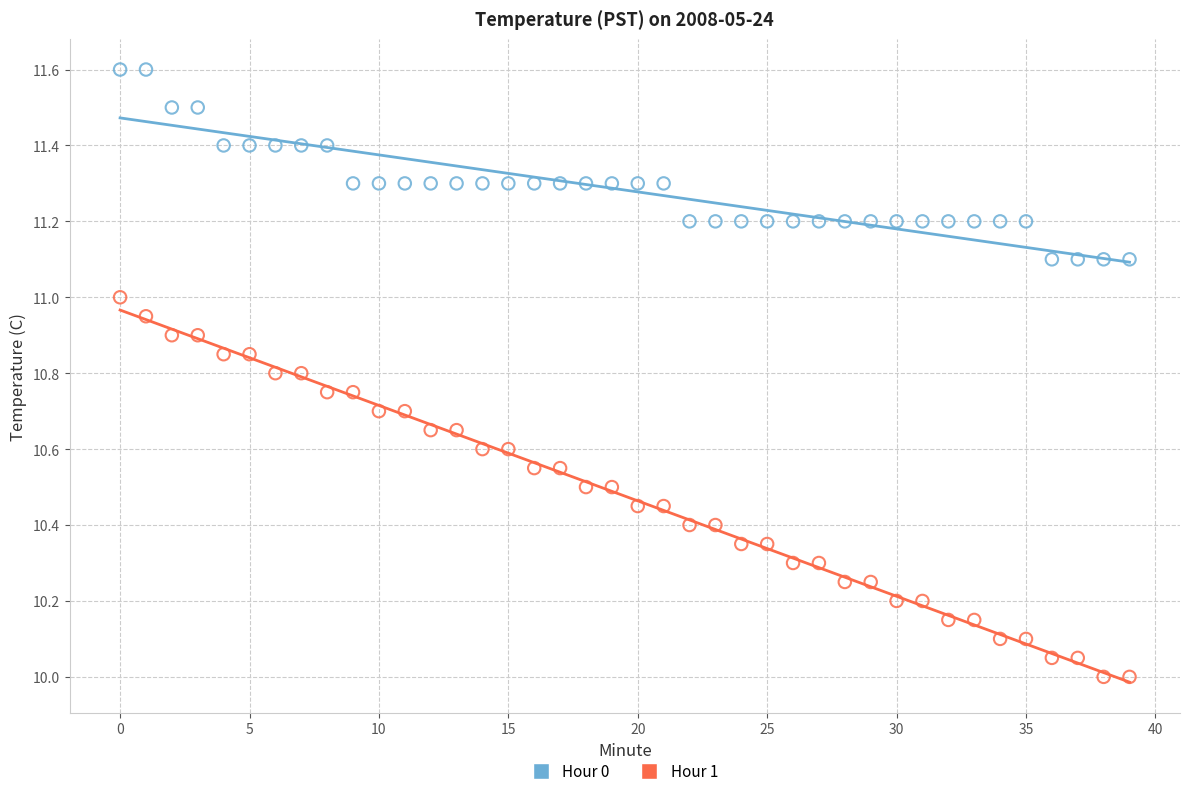

Which series has the widest spread of Y values?

Hour 1